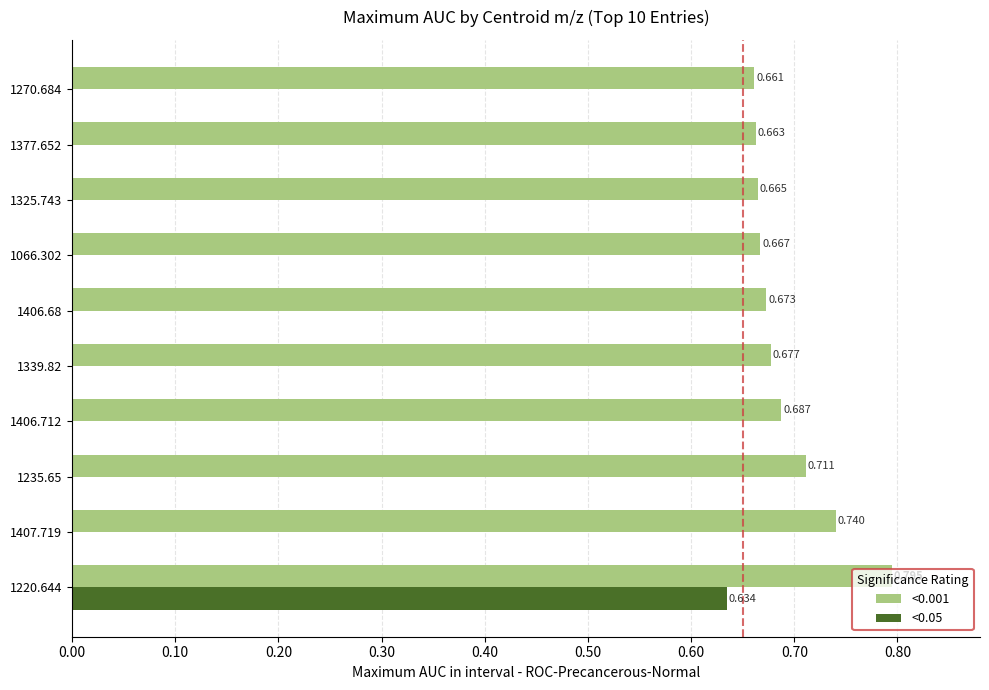

Is the value of <0.05 at 1406.68 greater than the value of <0.001 at 1325.743?

No